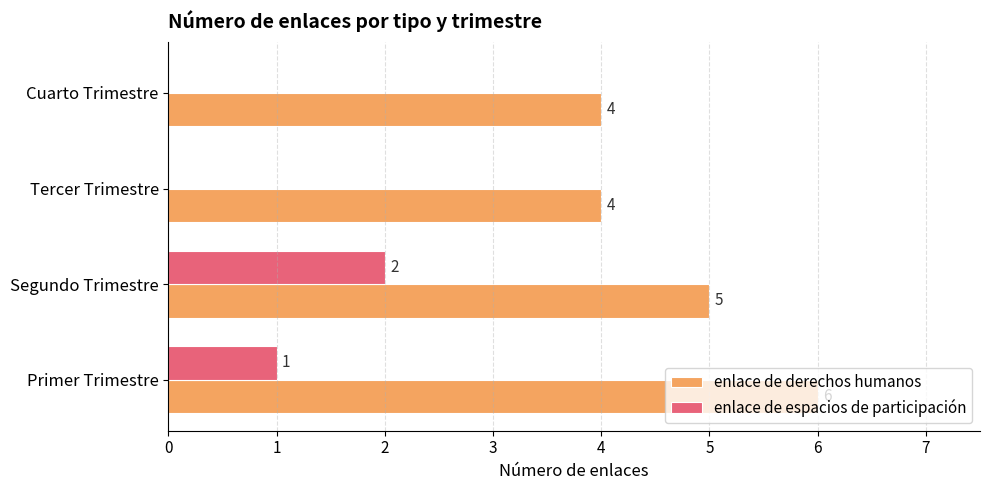

Which series has the largest total across all categories?

enlace de derechos humanos